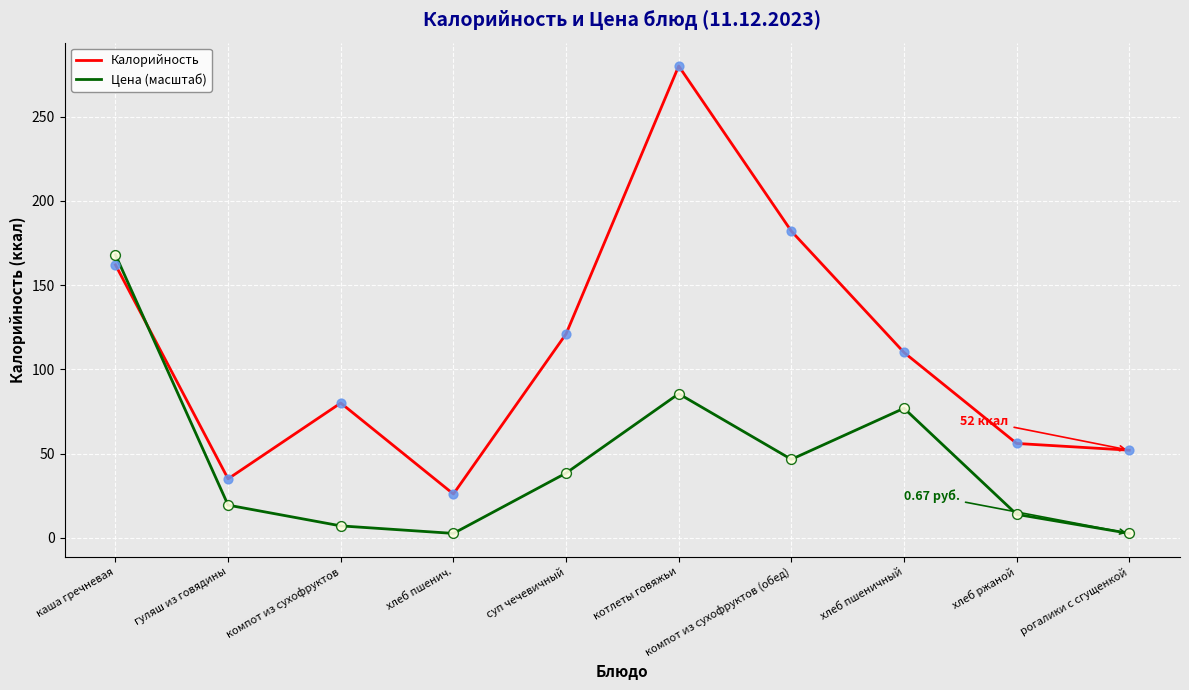

Which series has the largest total across all categories?

Калорийность